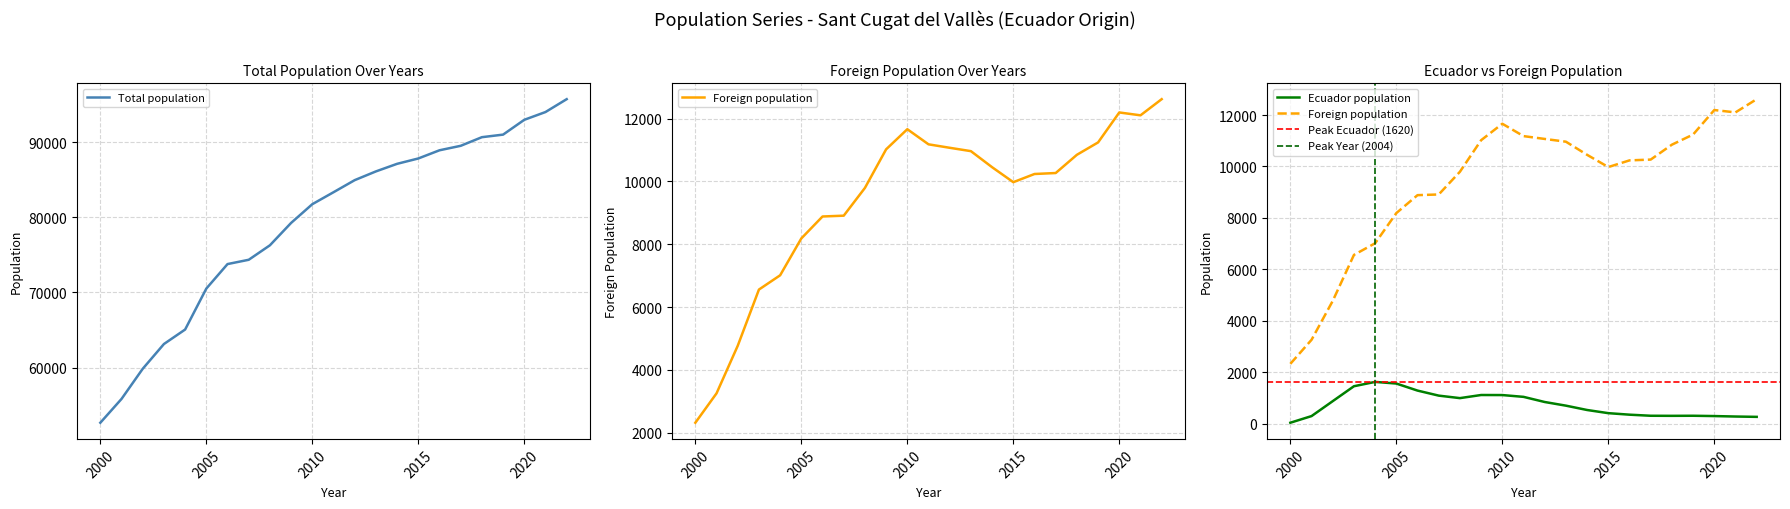

What is the value of the Foreign population point at the 12th from the left?

11180